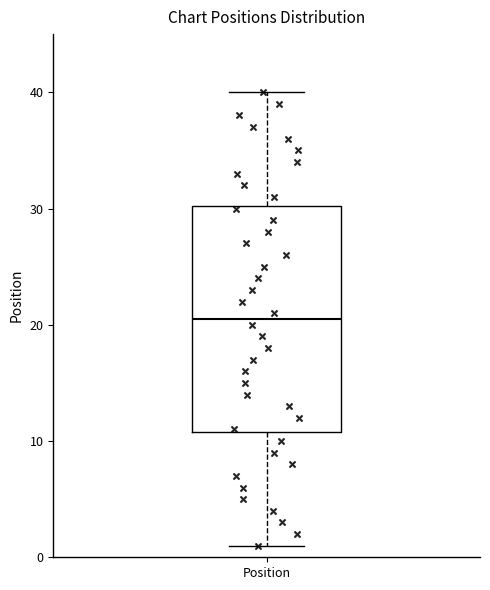

Read this box plot against the y-axis: the position of the median line, the range covered by the box, and the ends of both whiskers. The values are not printed on the chart, so give them approximately, as read against the axis.

median 21, box 11 to 30, whiskers 1 to 40